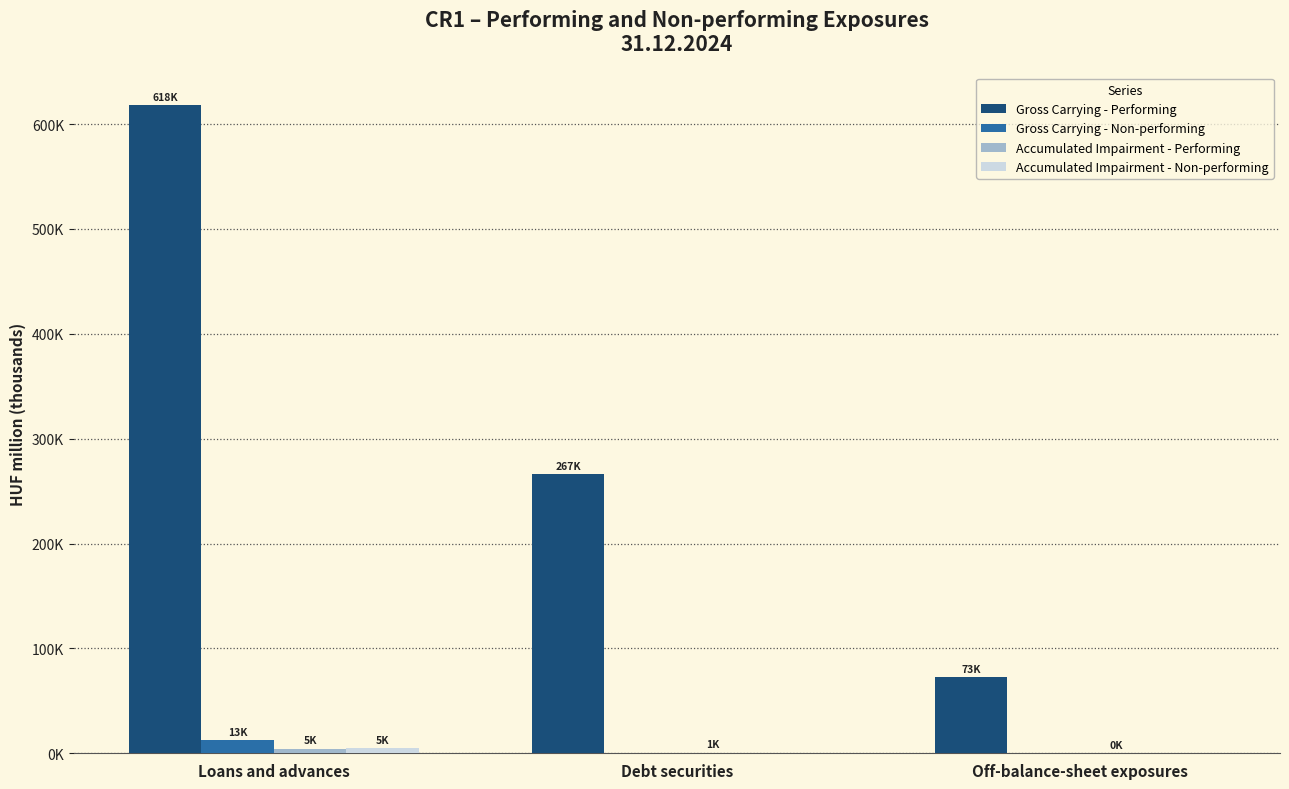

Rank the series by their maximum value, from highest to lowest.

Gross Carrying - Performing, Gross Carrying - Non-performing, Accumulated Impairment - Non-performing, Accumulated Impairment - Performing